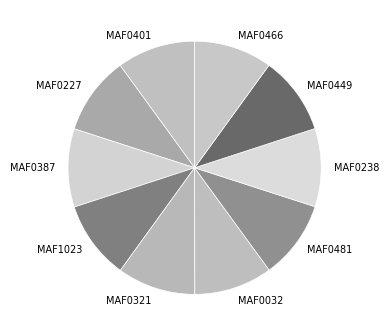

Approximately how many times larger is the value at MAF0387 compared to MAF0227?

1.0